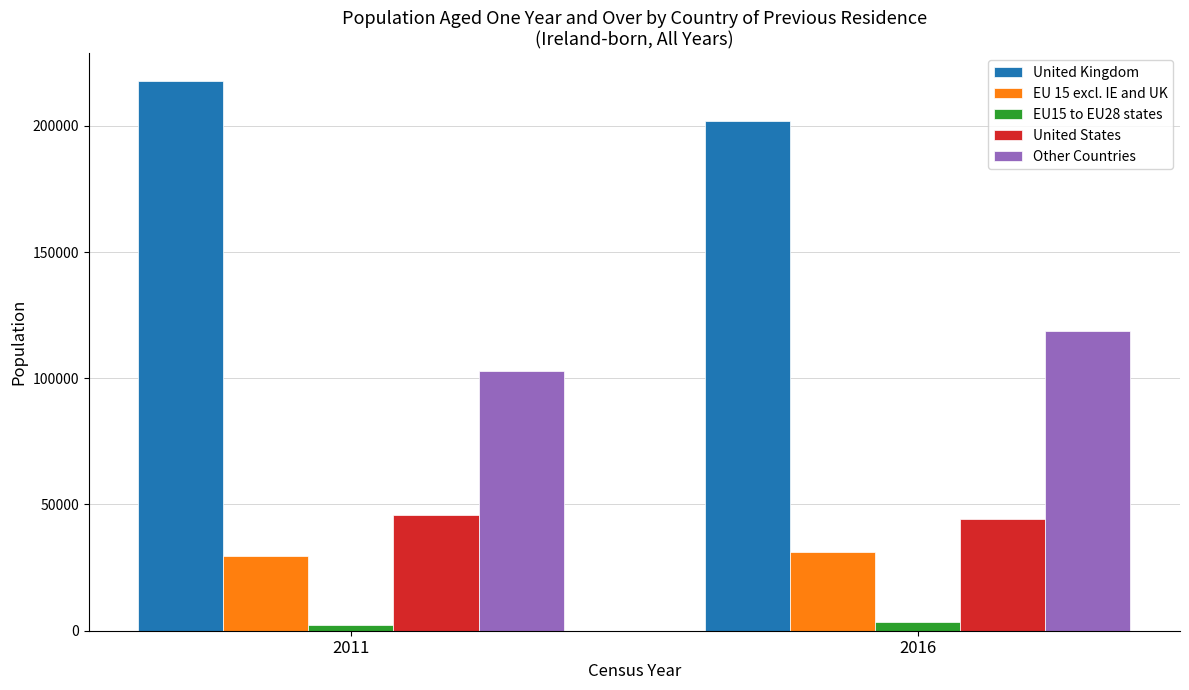

What is the sum of the United Kingdom values at 2016 and 2011?

419529